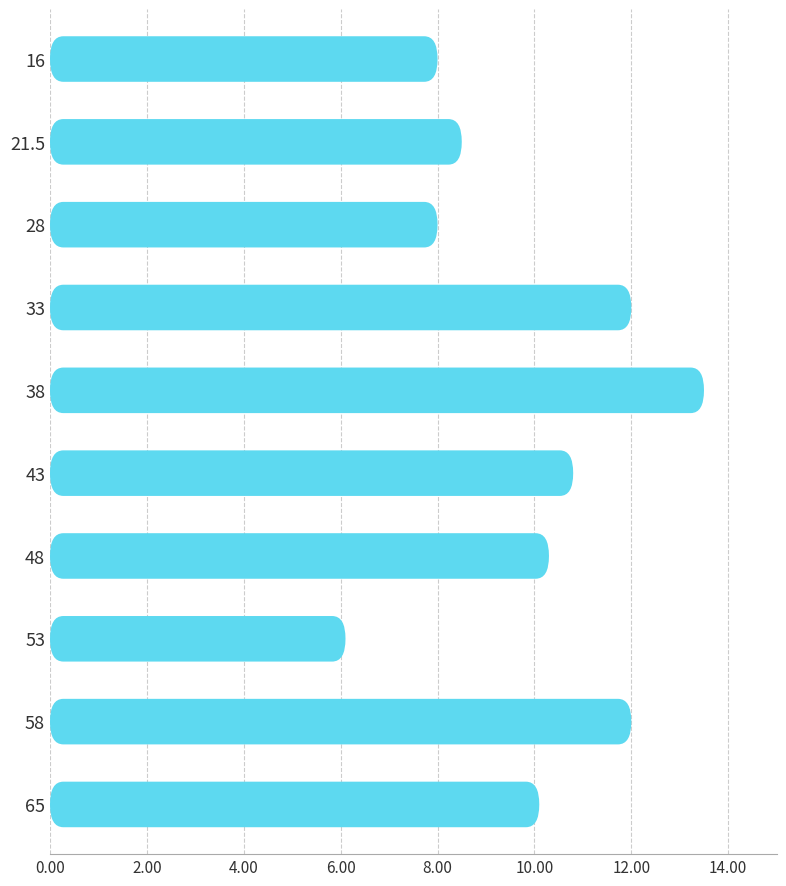

Is it true that the value at 16 is 11.3?

False